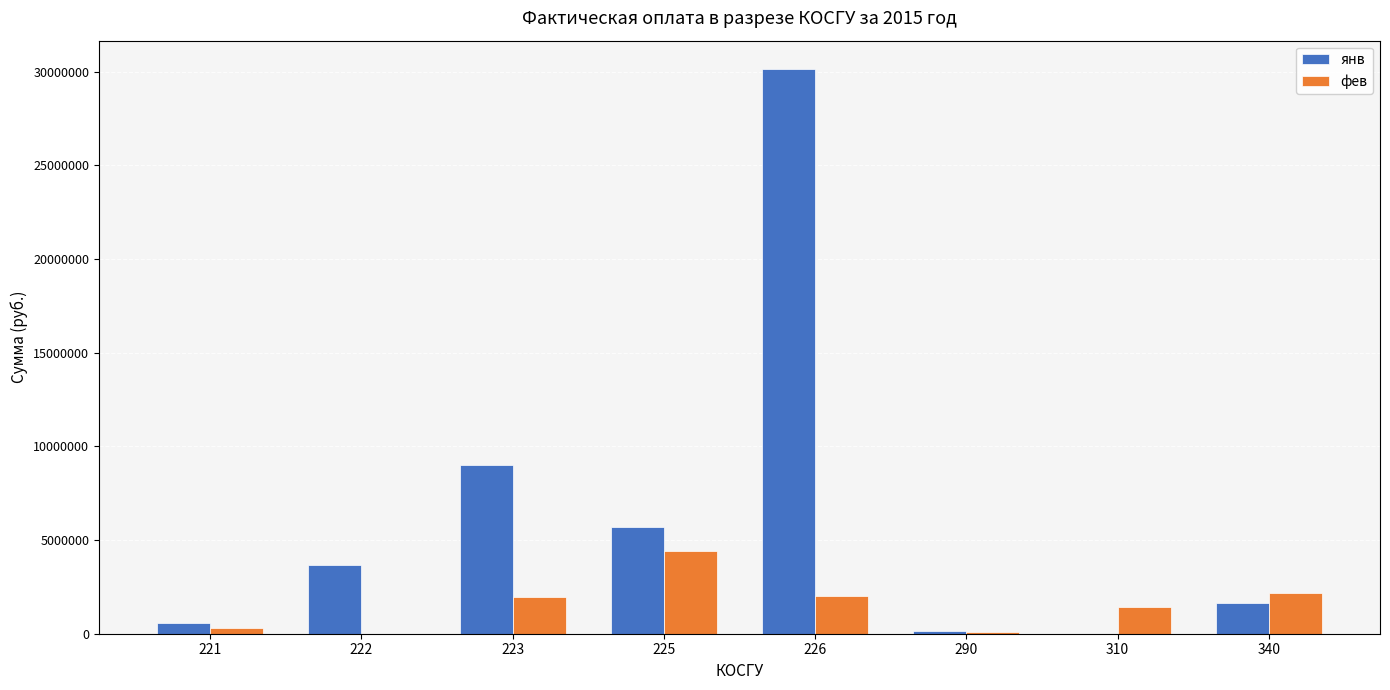

What is the sum of all янв values?

50929412.0